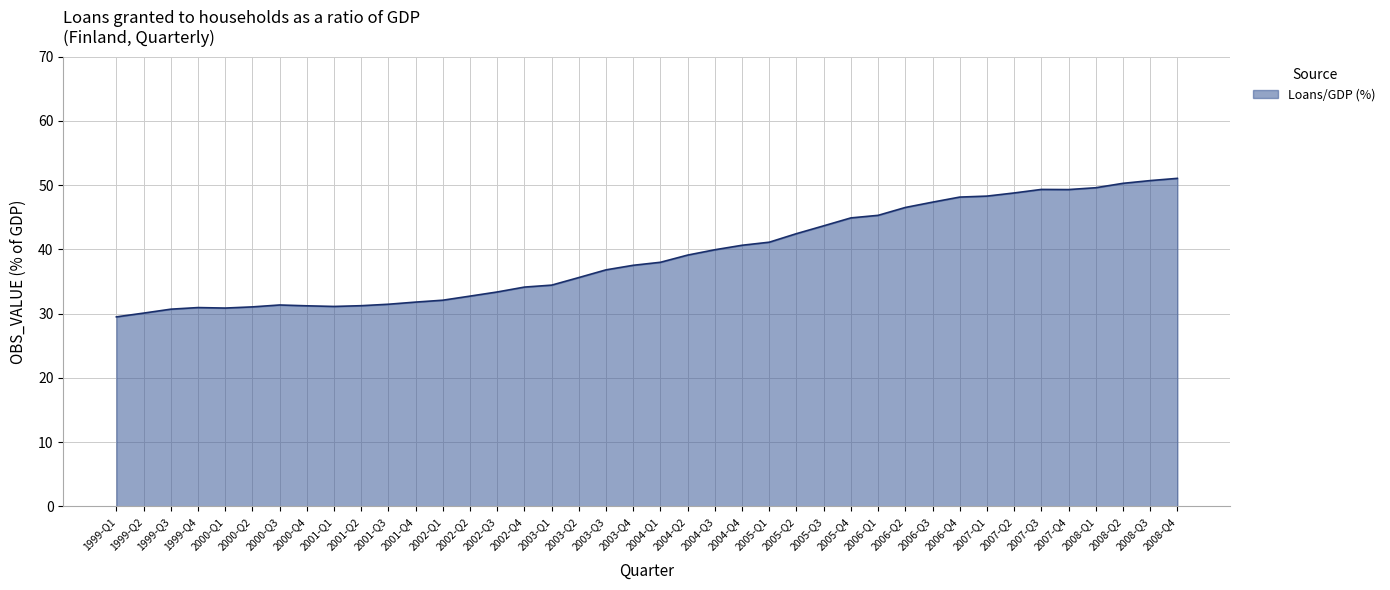

What is the average value?

39.1